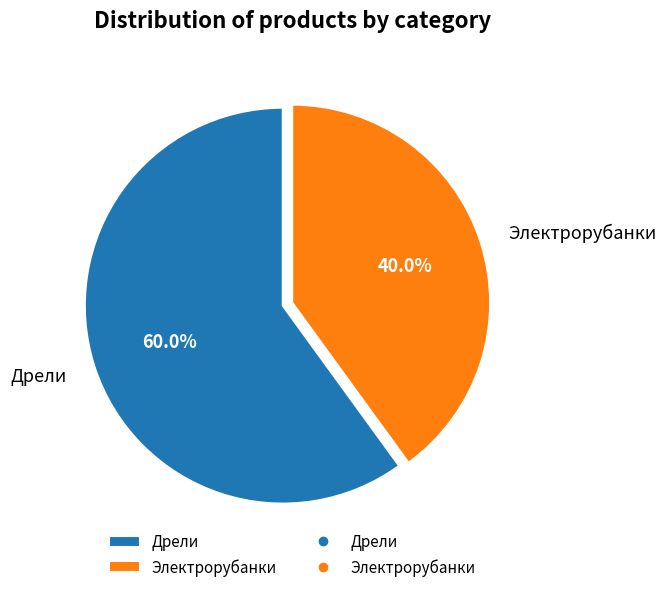

What is the largest slice in the pie chart?

Дрели